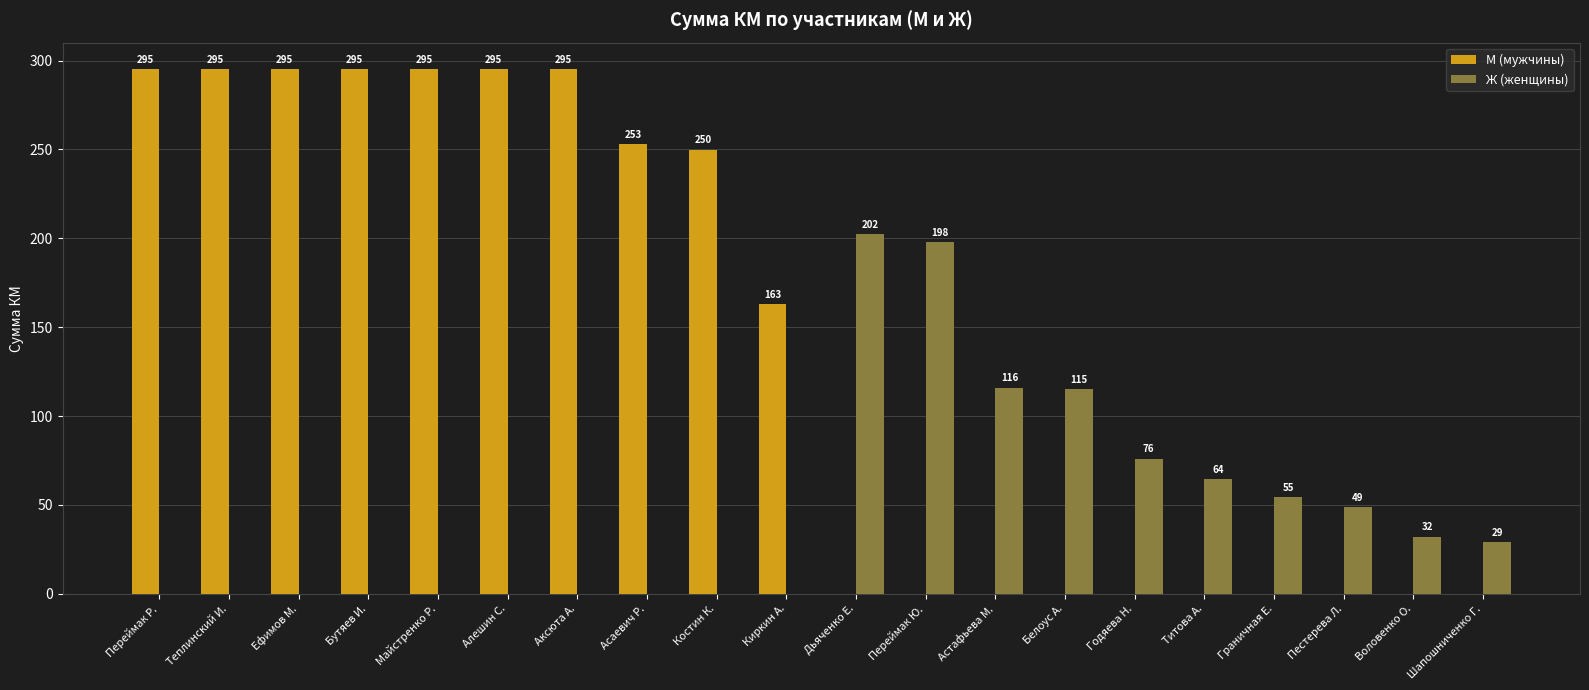

At which label does Ж (женщины) first exceed 29?

Дьяченко Е.